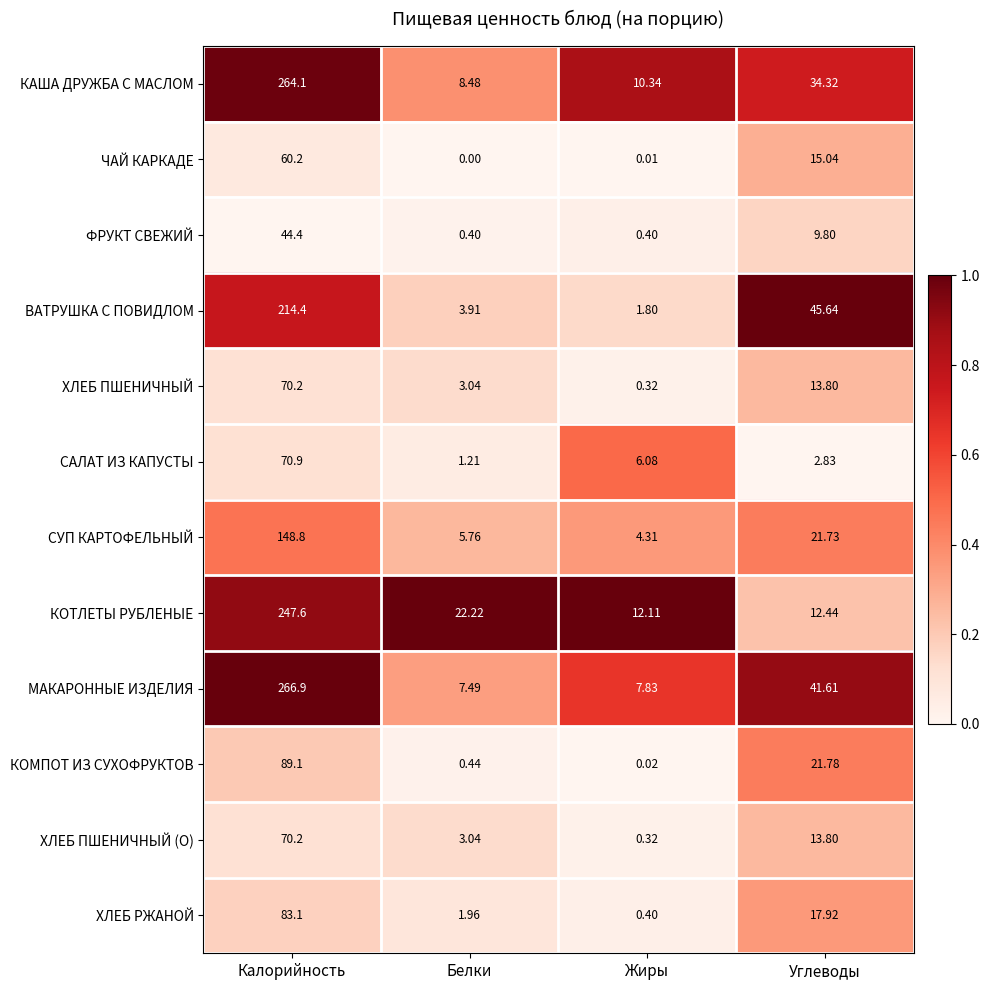

Which category has the lowest value across all series?

Белки